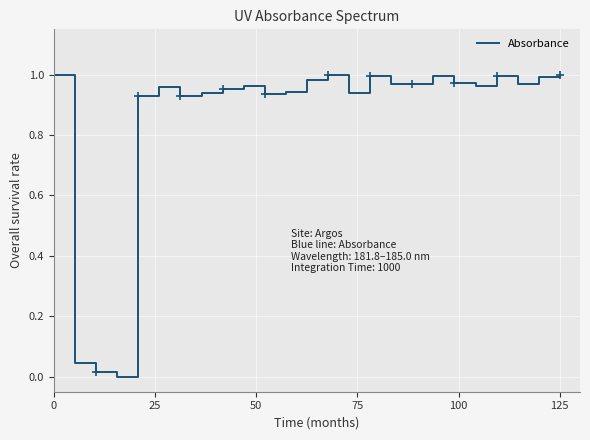

True or false: the data has more than 2 interior local peaks.

True